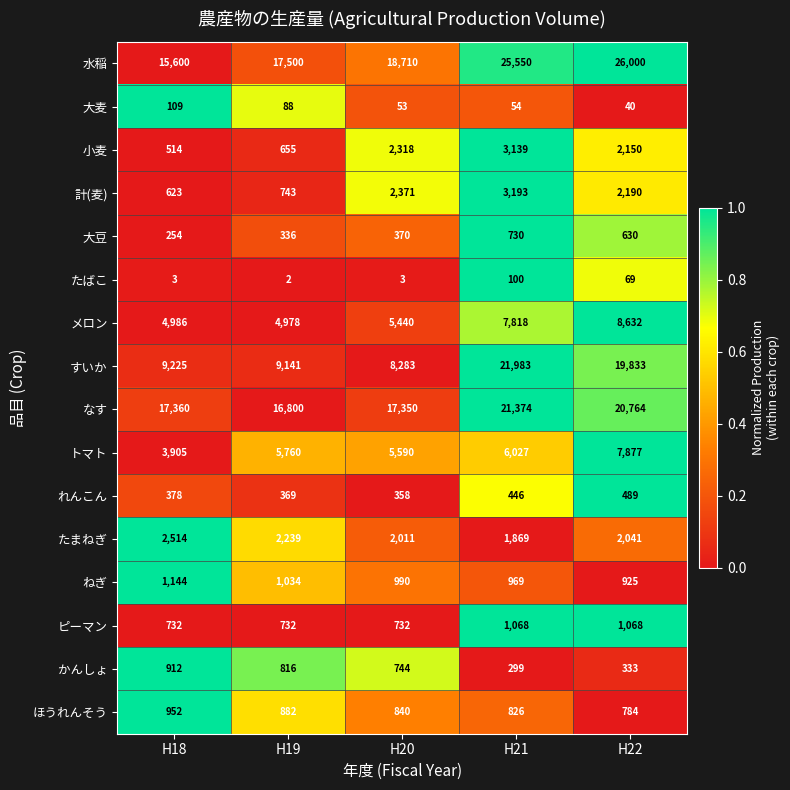

Where does the ほうれんそう series first go above 840?

H18